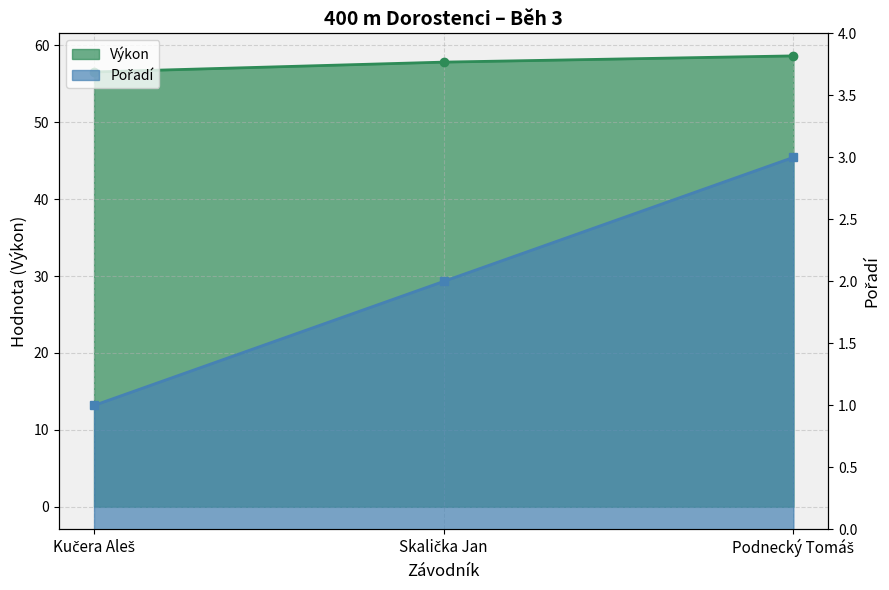

Which category has the lowest value in the Výkon series?

Kučera Aleš